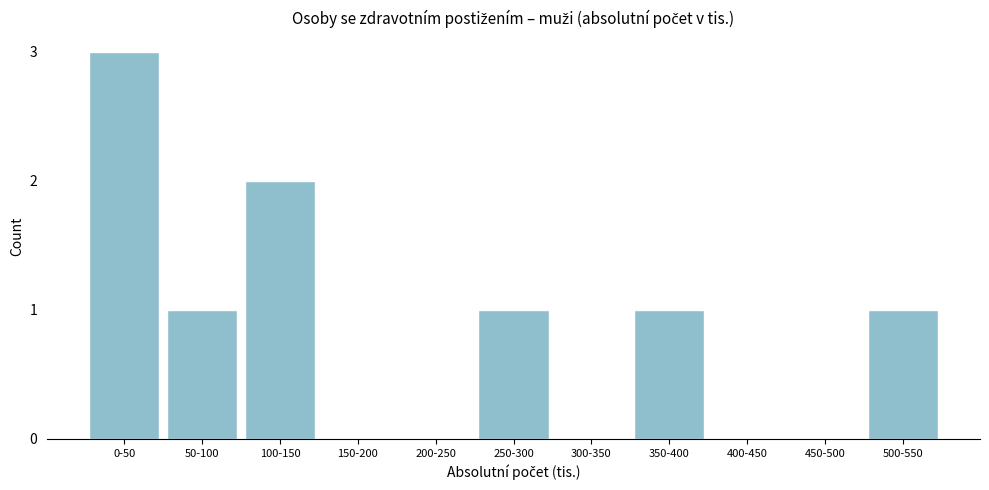

Reading right to left, what are all the values shown in this chart?

500-550=1	450-500=0	400-450=0	350-400=1	300-350=0	250-300=1	200-250=0	150-200=0	100-150=2	50-100=1	0-50=3